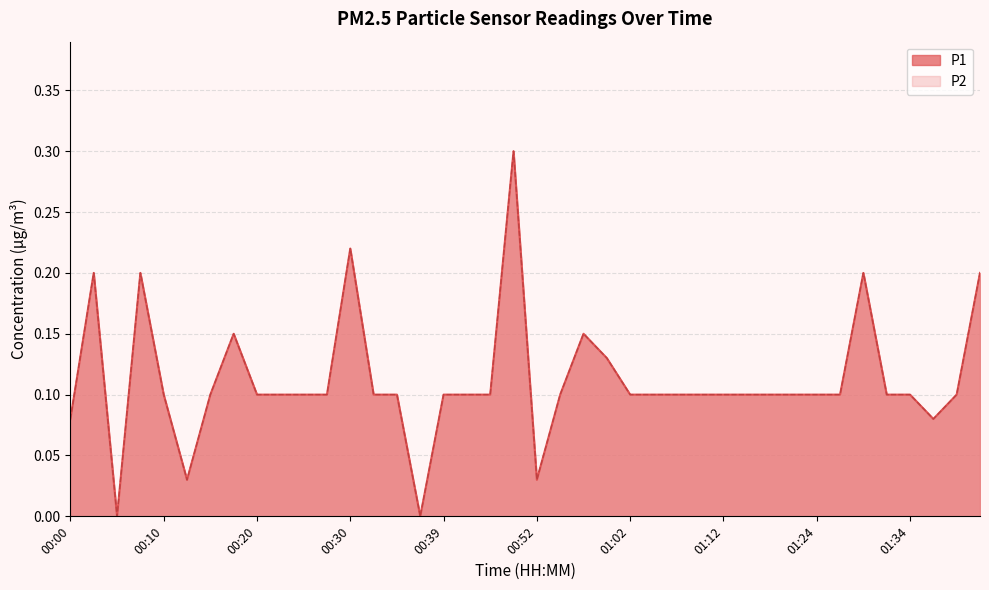

What is the average value of the P2 series?

0.1